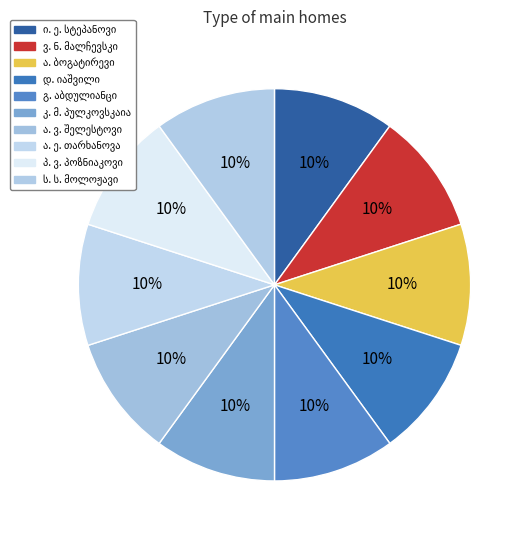

The დ. იაშვილი slice represents 22% of the pie. True or false?

False